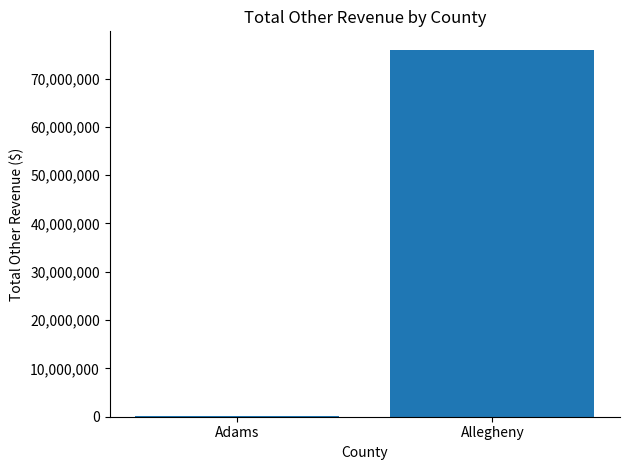

Reading left to right, what are all the values shown in this chart?

Adams=134625.2	Allegheny=75980944.4